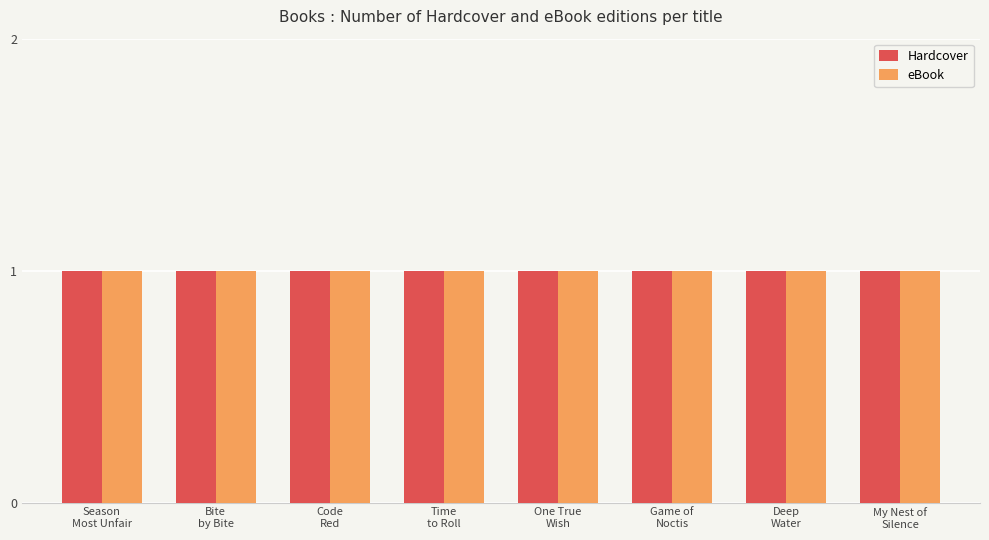

Which has a higher value, Season Most Unfair or Deep Water?

Deep Water